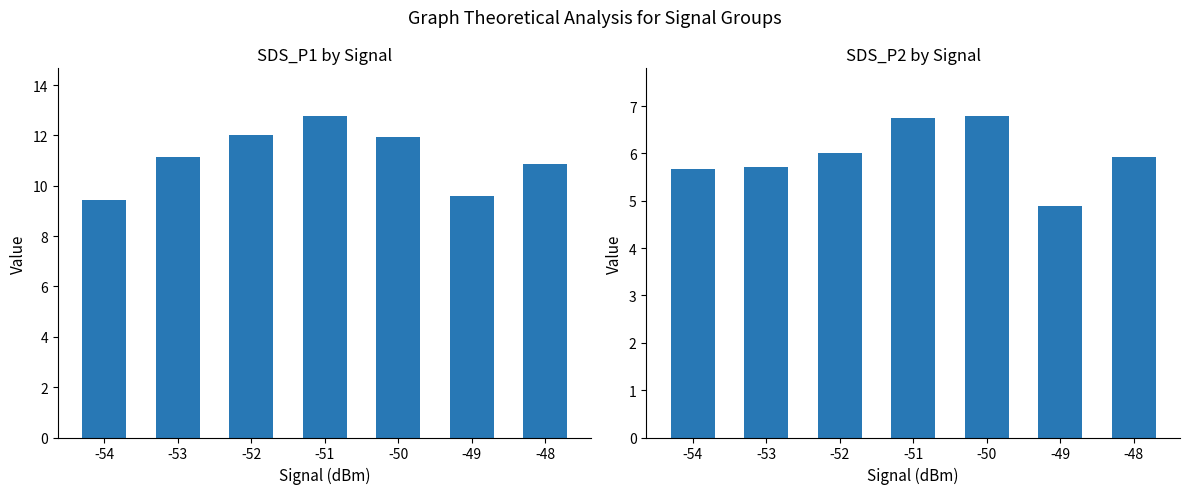

What is the value of the SDS_P2 bar at the 5th from the left?

6.8